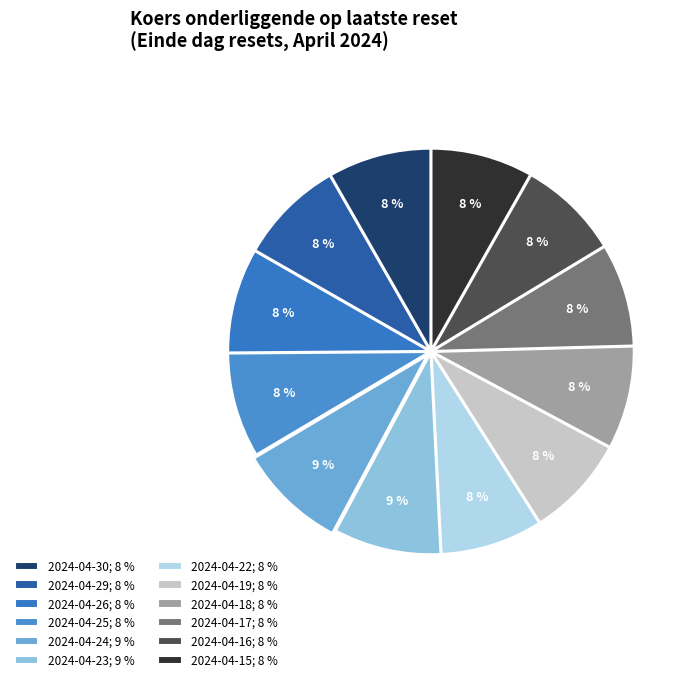

Count the number of slices in the pie.

12